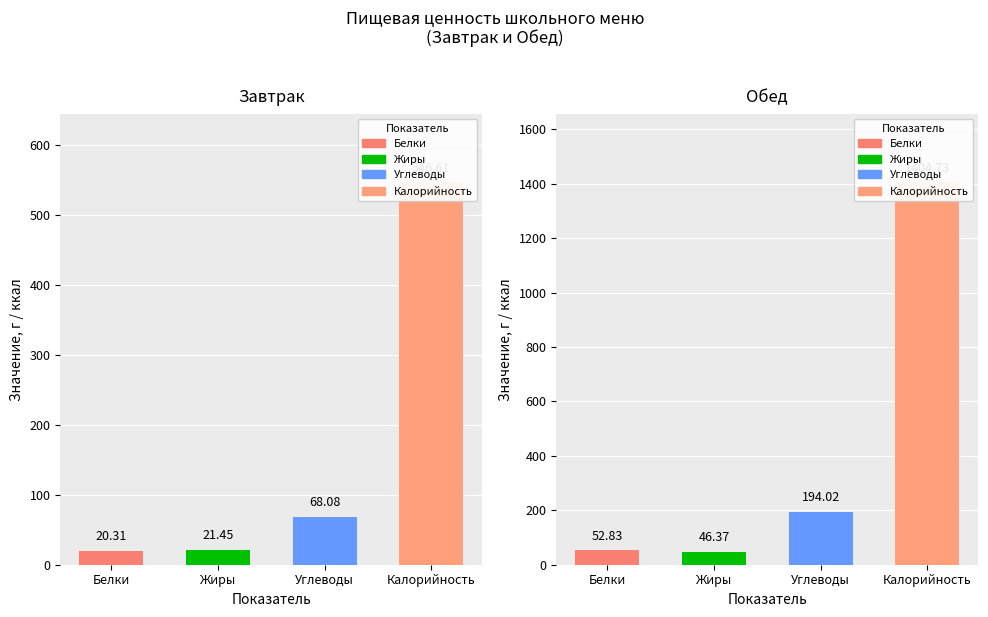

Where is Завтрак nearest to the value 283?

Углеводы